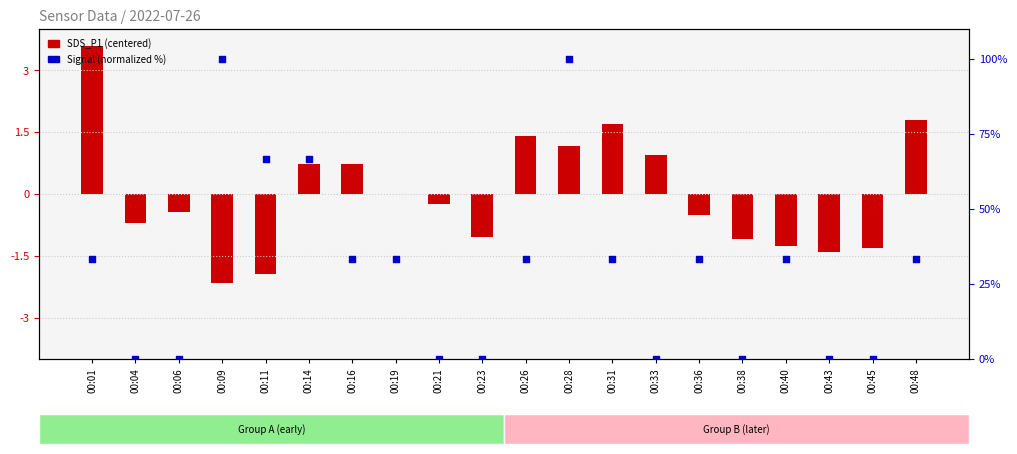

At how many categories does at least one series exceed 96?

2